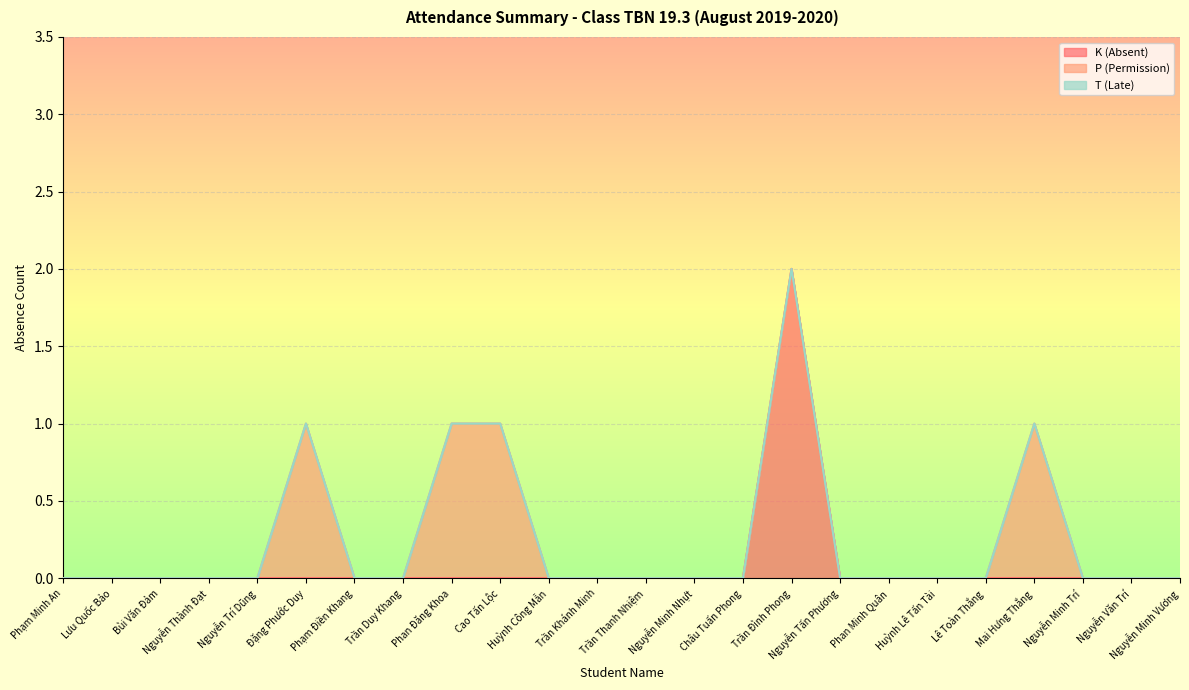

Count the number of categories in the chart.

24